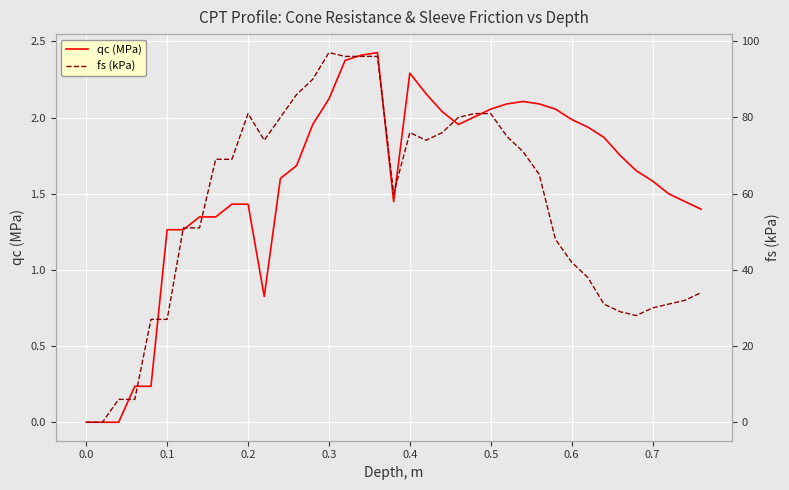

Which category has the highest value across all series?

0.3